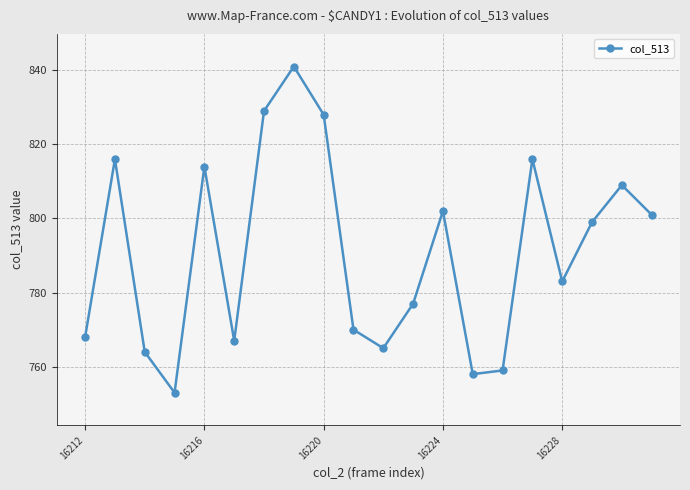

What is the smallest value displayed?

753